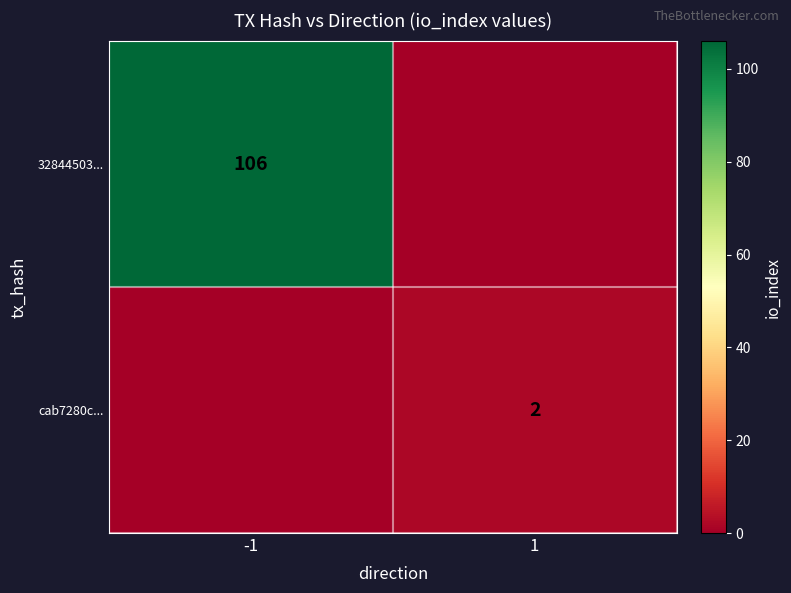

What is the difference between the highest and lowest values at -1?

106